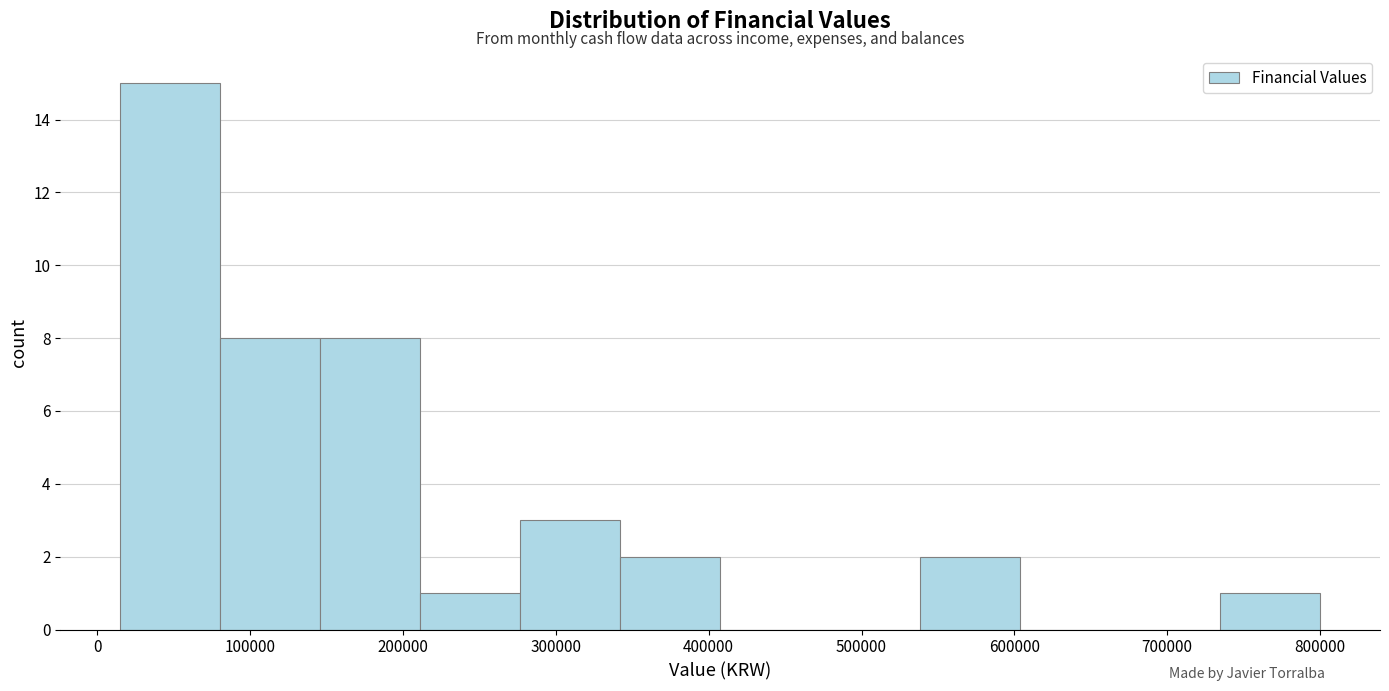

Over which range of the x-axis is the bar tallest?

20000 to 80000